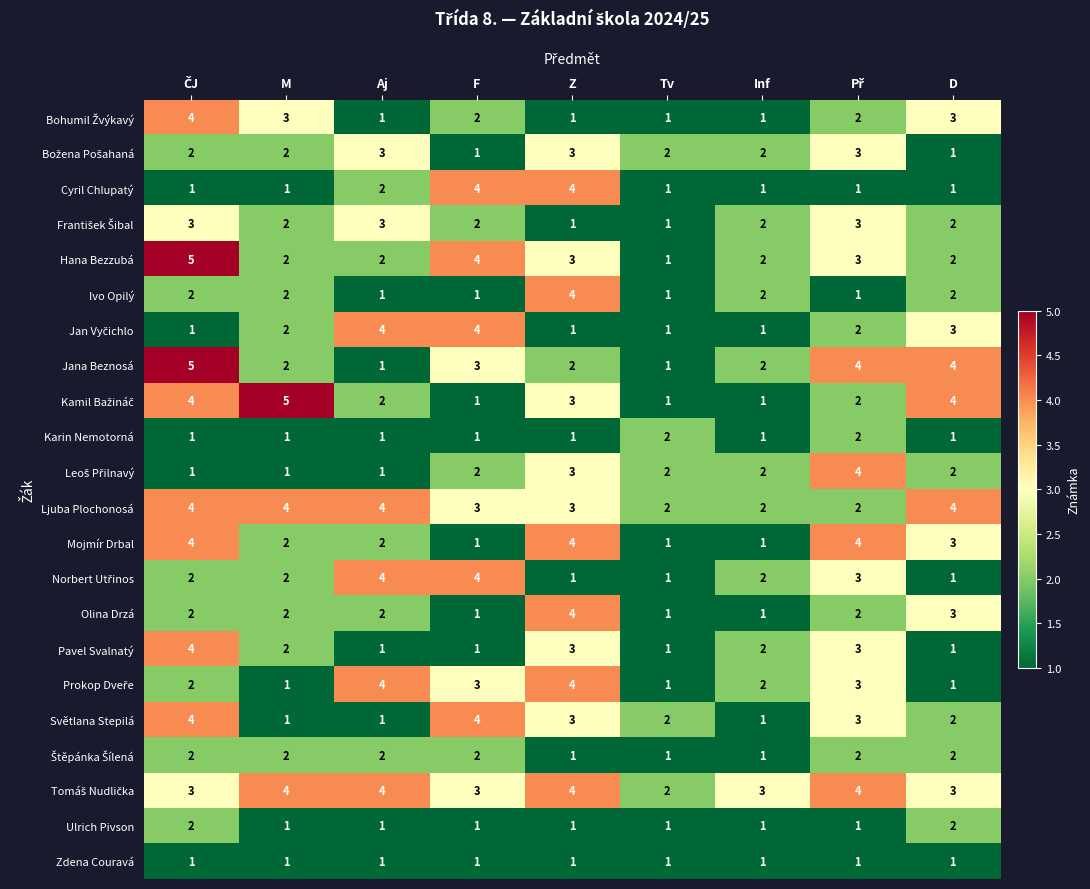

What value does the Světlana Stepilá series have at Z?

3